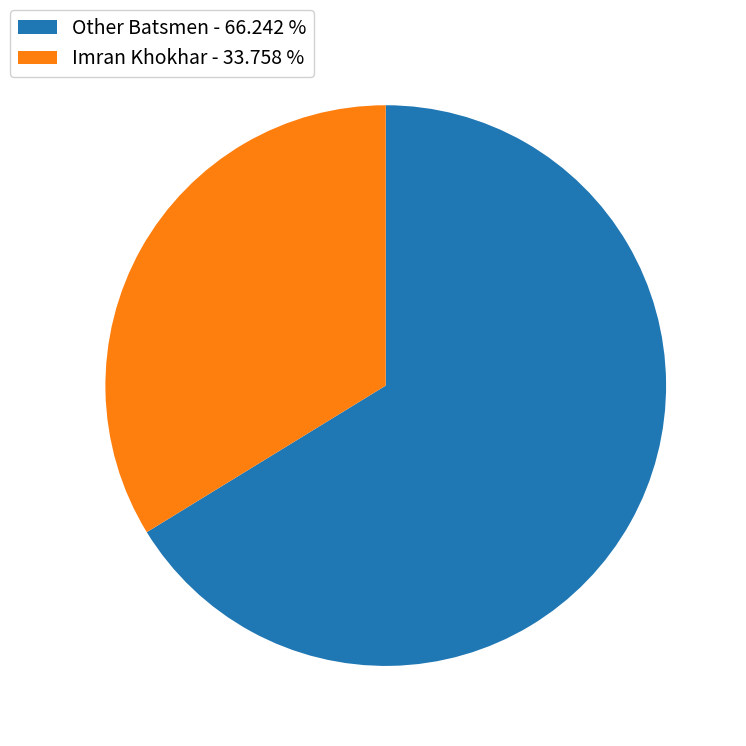

Is the sum of Imran Khokhar - 33.758 % and Other Batsmen - 66.242 % greater than half?

Yes